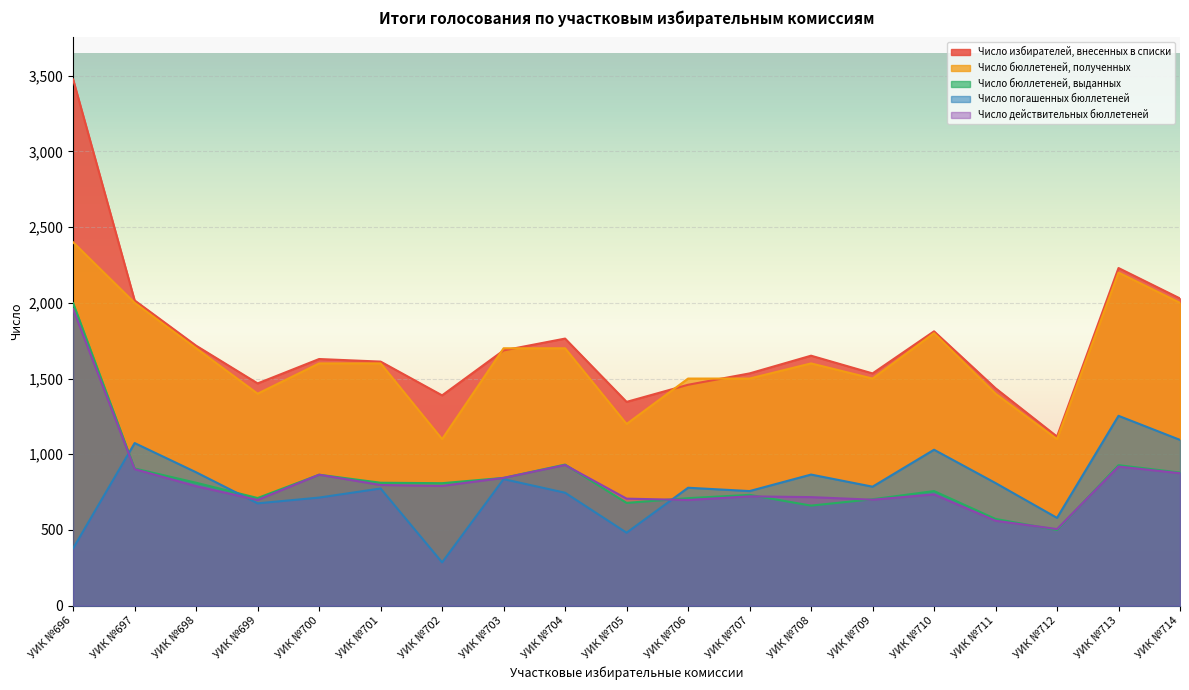

What is the average value of the Число избирателей, внесенных в списки series?

1732